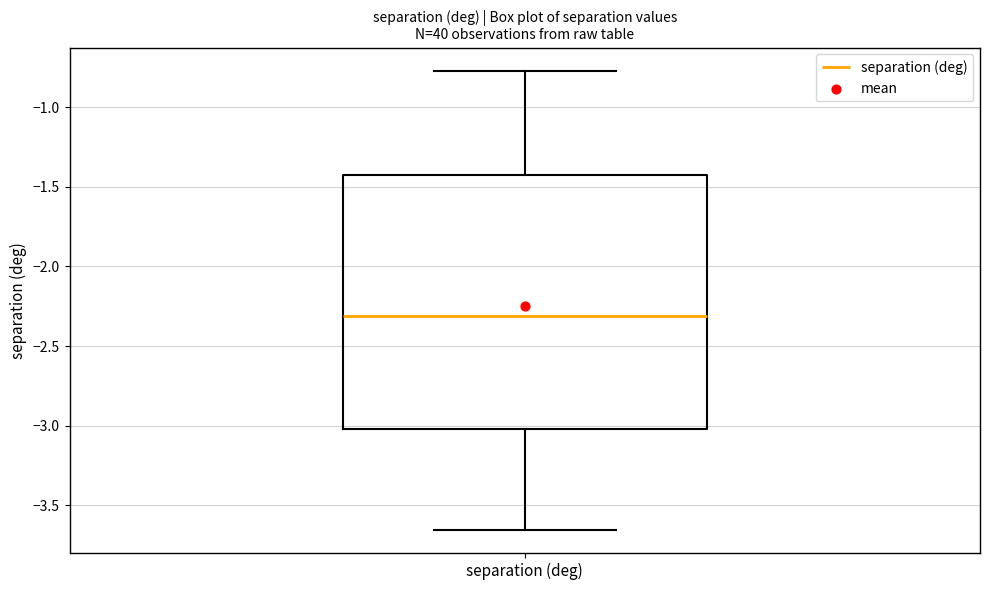

Read this box plot against the y-axis: the position of the median line, the range covered by the box, and the ends of both whiskers. The values are not printed on the chart, so give them approximately, as read against the axis.

median -2.30, box -3.00 to -1.45, whiskers -3.65 to -0.75